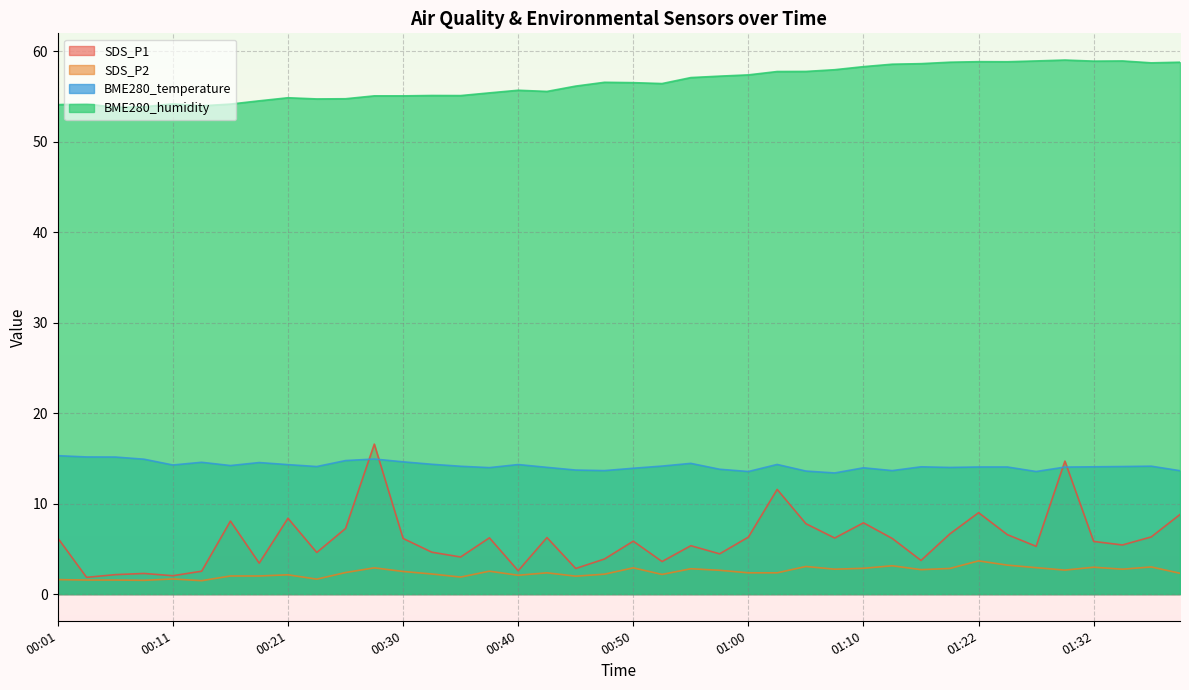

At which label does BME280_humidity first exceed 56?

00:45